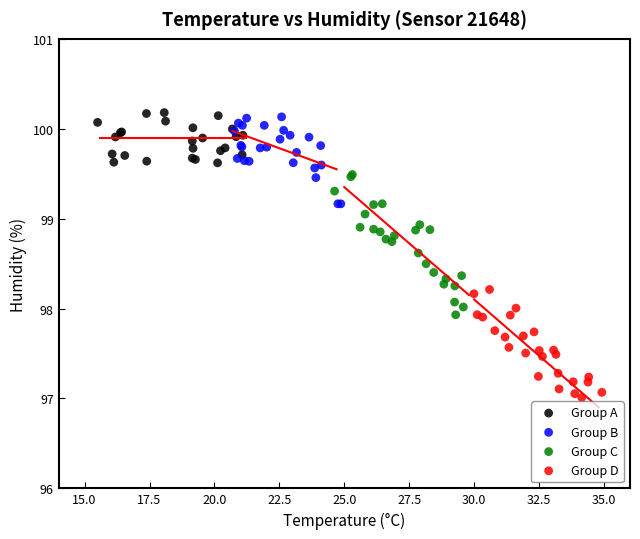

Which series has the largest Y range (max minus min)?

Group C